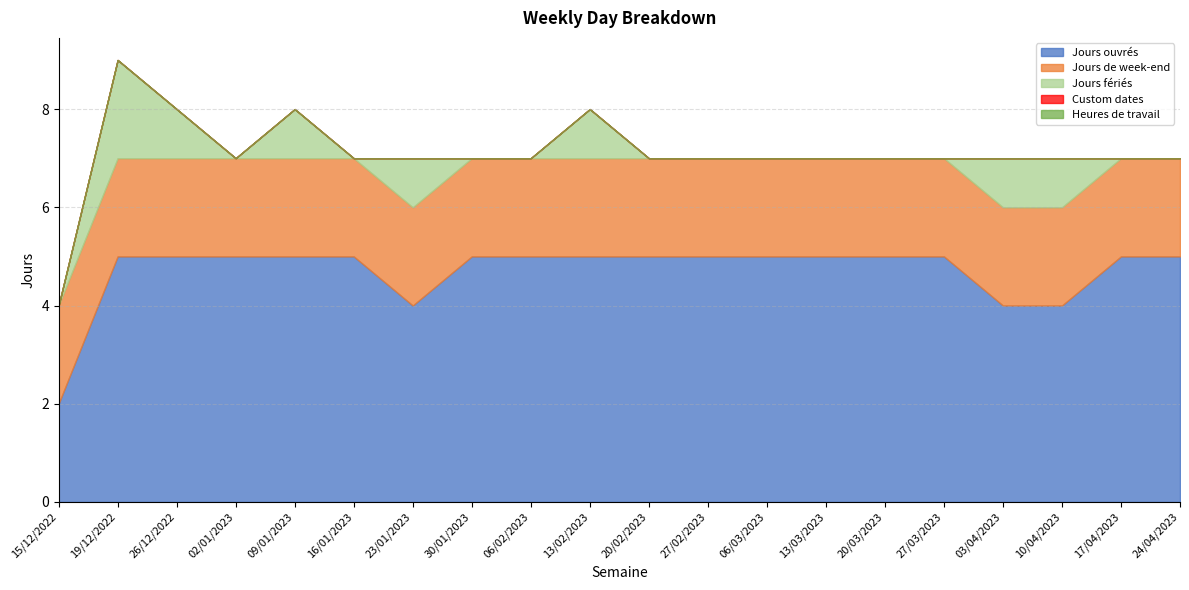

At 19/12/2022, list the series in order from largest to smallest.

Jours ouvrés, Jours de week-end, Jours fériés, Custom dates, Heures de travail